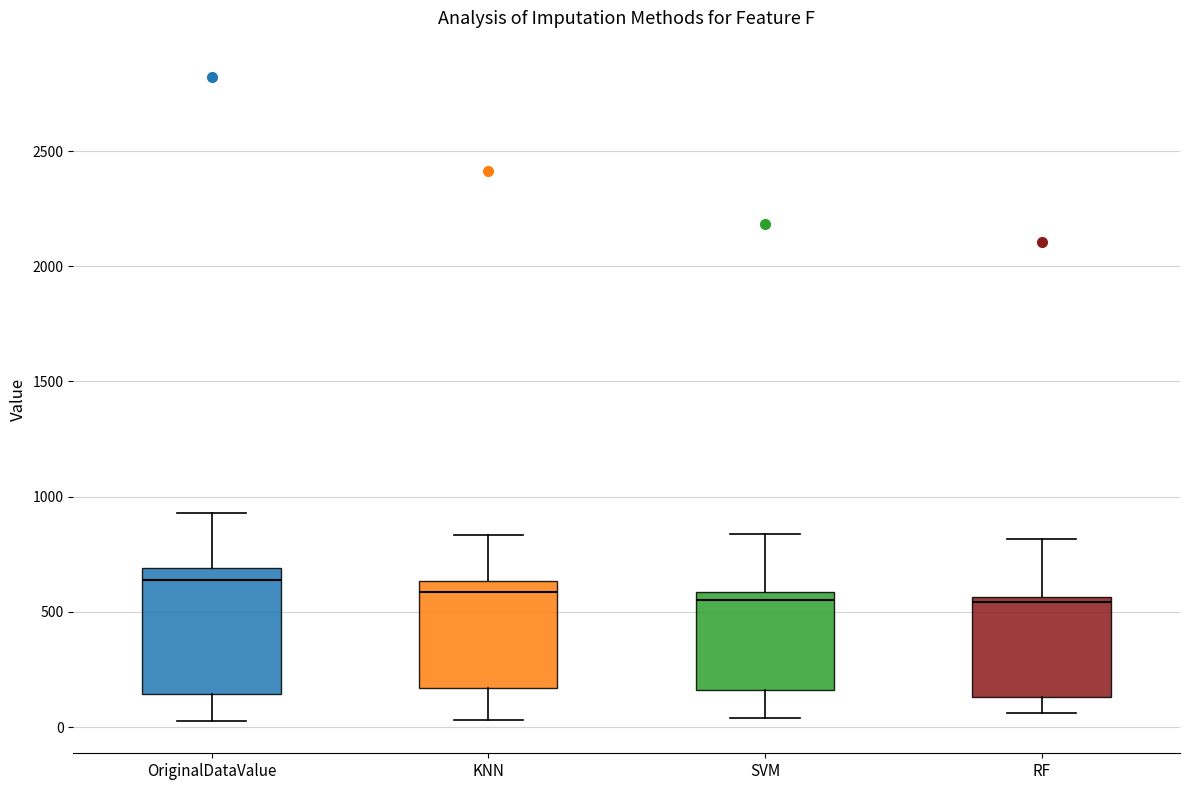

Comparing the boxes themselves (not the whiskers), which one is the tallest?

OriginalDataValue